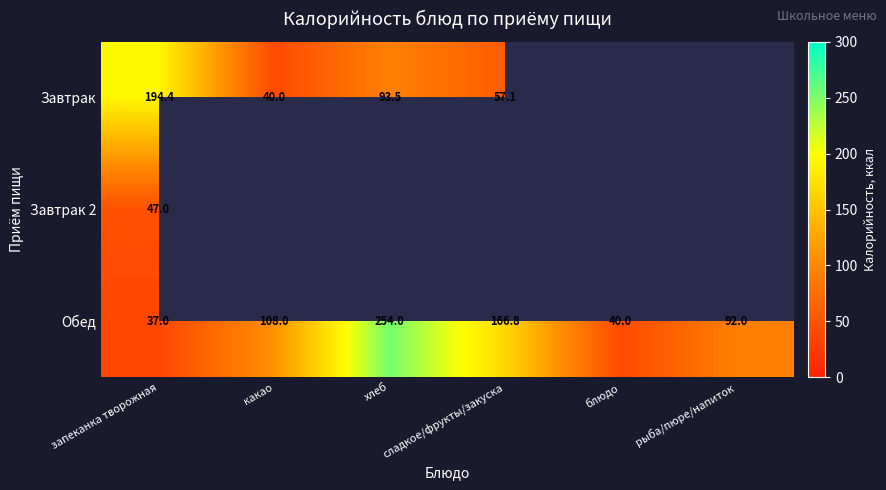

Is the value of Завтрак at рыба/пюре/напиток greater than the value of Обед at запеканка творожная?

No